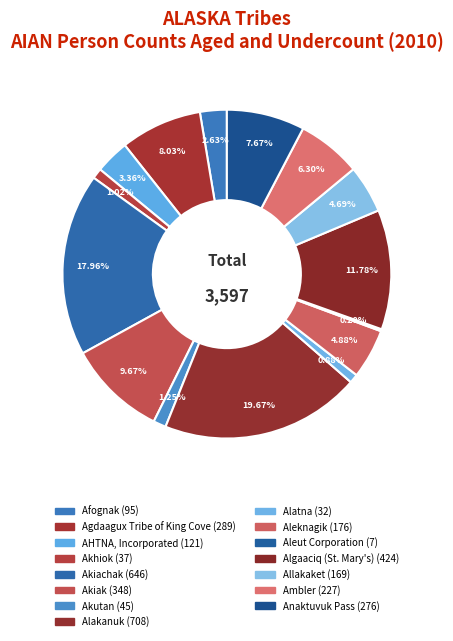

To the nearest percent, what is the difference between the Akiak and Allakaket slice percentages?

5%